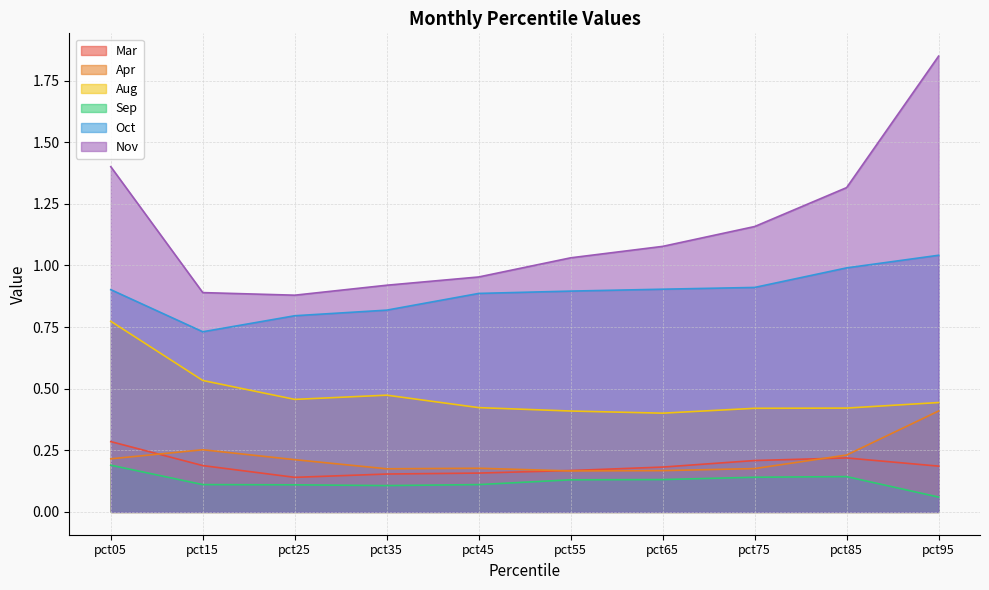

Is the value of Aug at pct35 greater than the value of Apr at pct55?

Yes